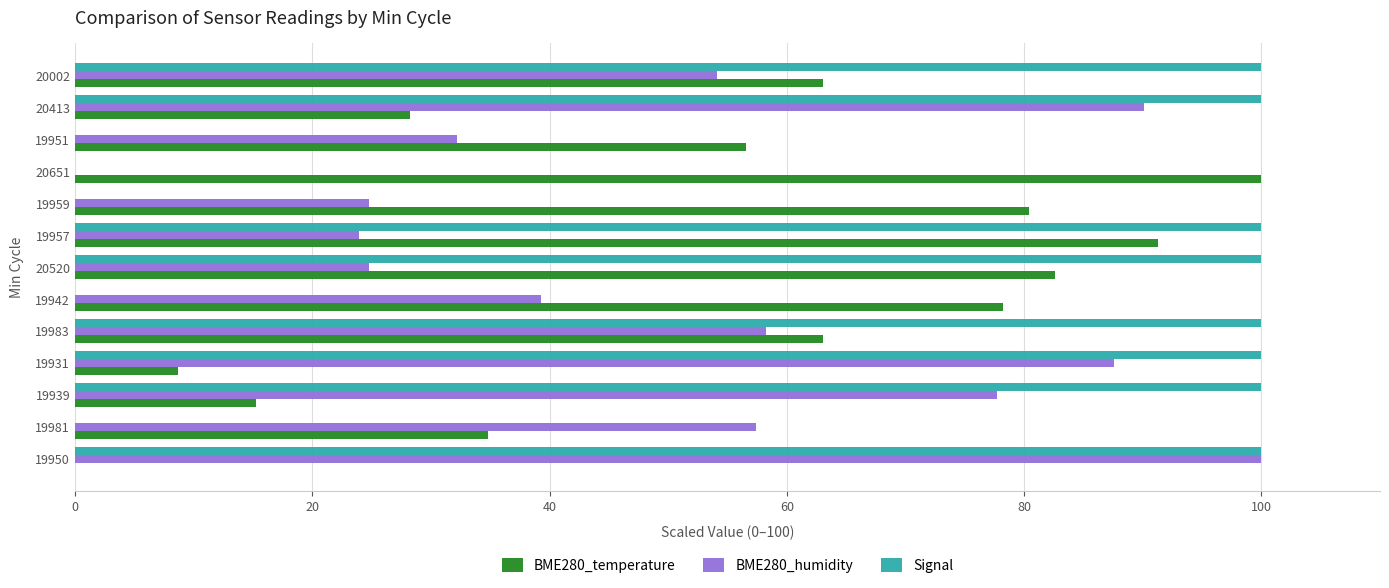

What is the sum of the BME280_temperature values at 20002 and 20520?

145.7